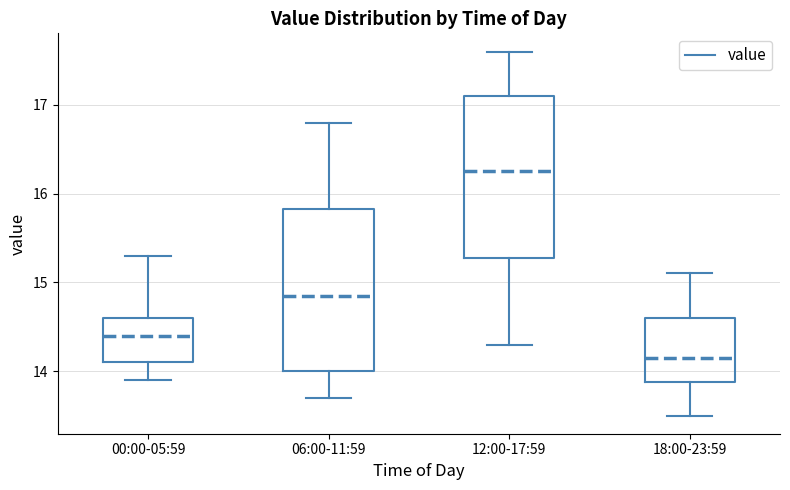

Reading left to right, transcribe this box plot: for each box, give where its median line is, the range the box spans, and where its two whiskers end, as read against the y-axis. The values are not printed on the chart, so give them approximately, as read against the axis.

00:00-05:59: median 14.4, box 14.1 to 14.6, whiskers 13.9 to 15.3
06:00-11:59: median 14.9, box 14.0 to 15.8, whiskers 13.7 to 16.8
12:00-17:59: median 16.3, box 15.3 to 17.1, whiskers 14.3 to 17.6
18:00-23:59: median 14.2, box 13.9 to 14.6, whiskers 13.5 to 15.1